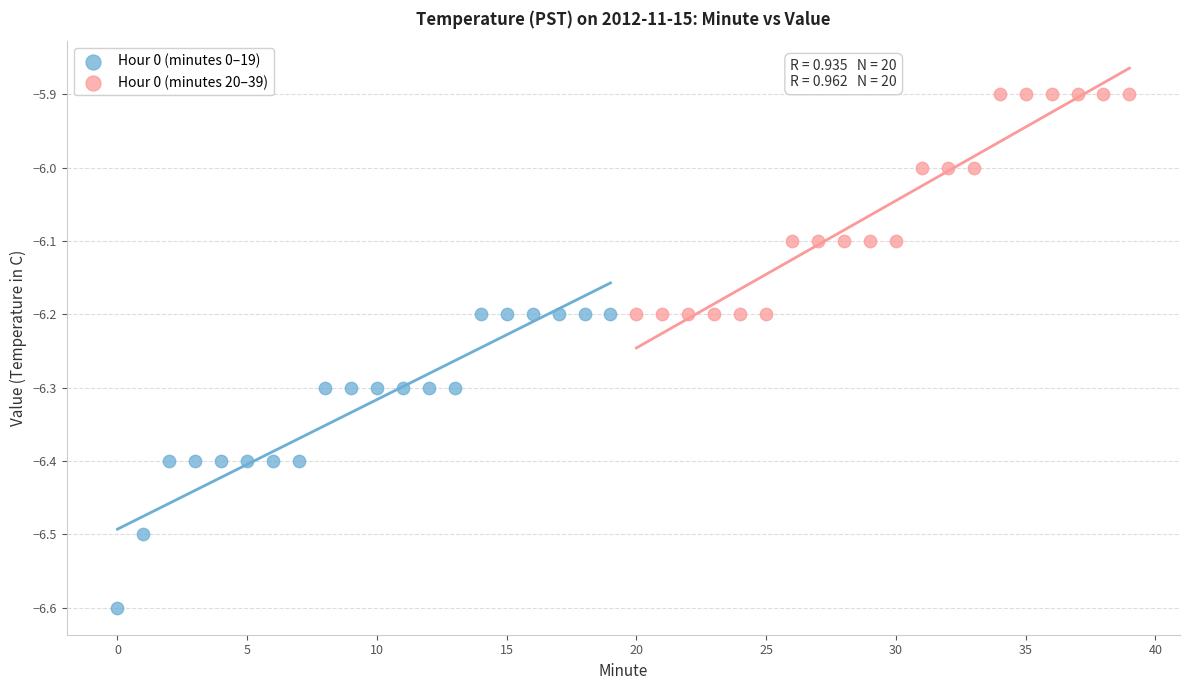

Which series reaches the maximum Y coordinate?

Hour 0 (minutes 20–39)